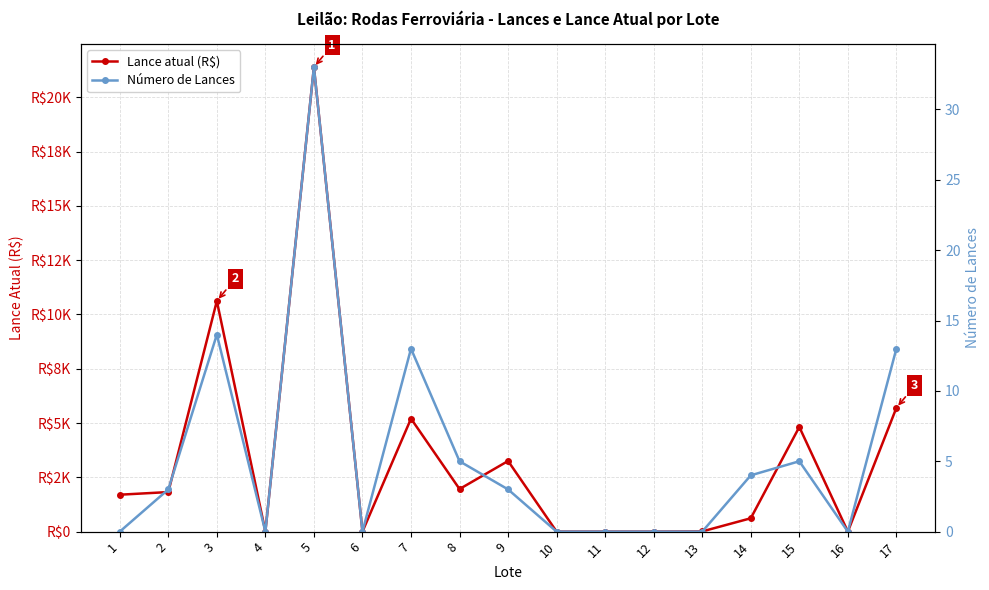

What is the approximate value of Lance atual (R$) at 12?

1.5